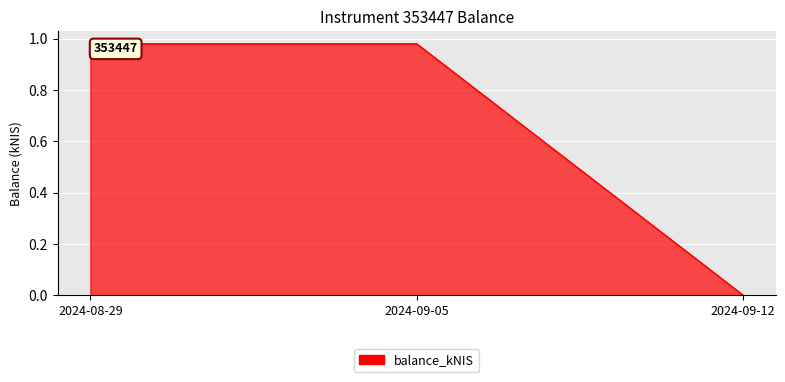

At which category does the chart reach its minimum across all series?

2024-09-12